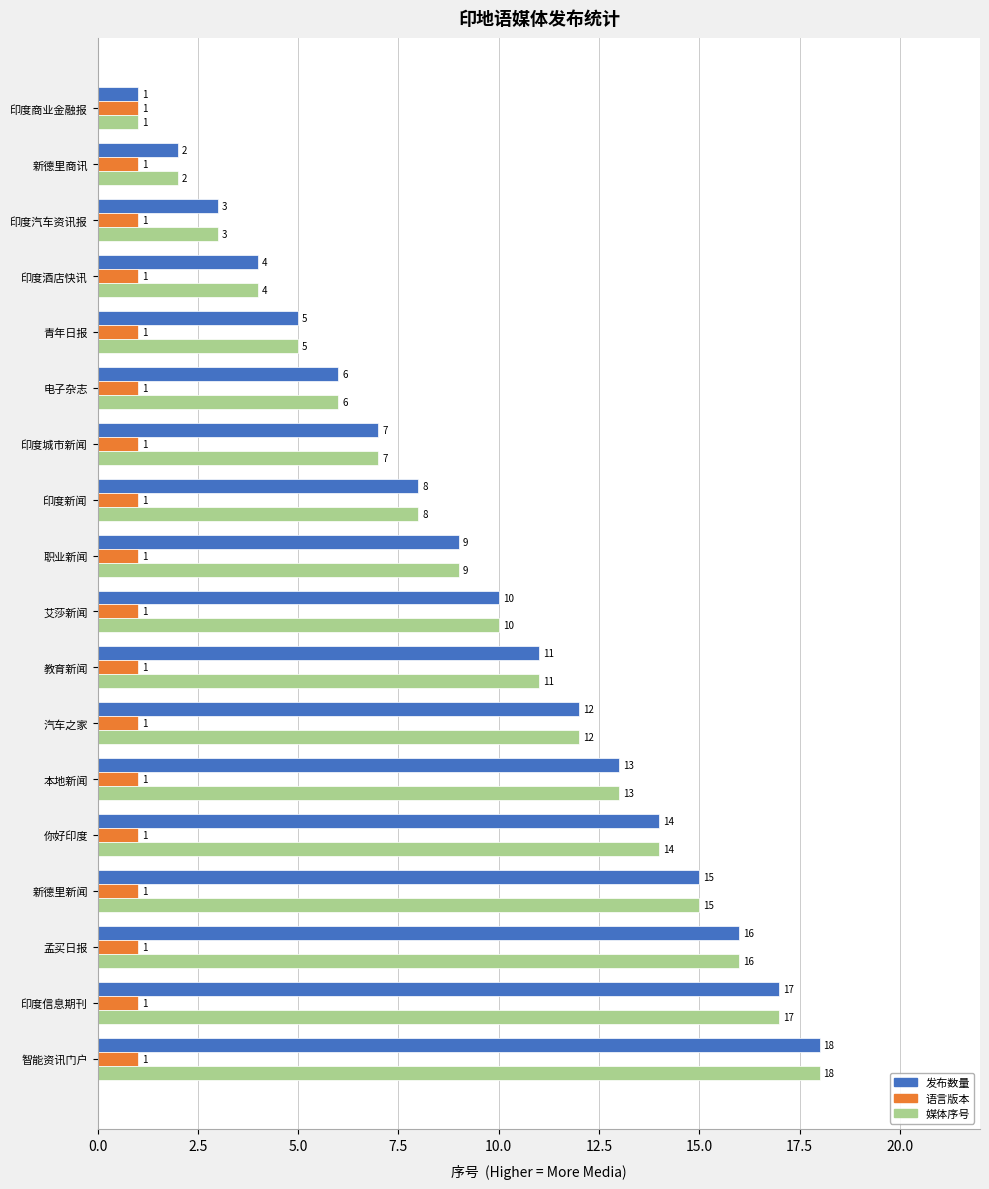

What is the difference between the maximum and minimum values in the 媒体序号 series?

17